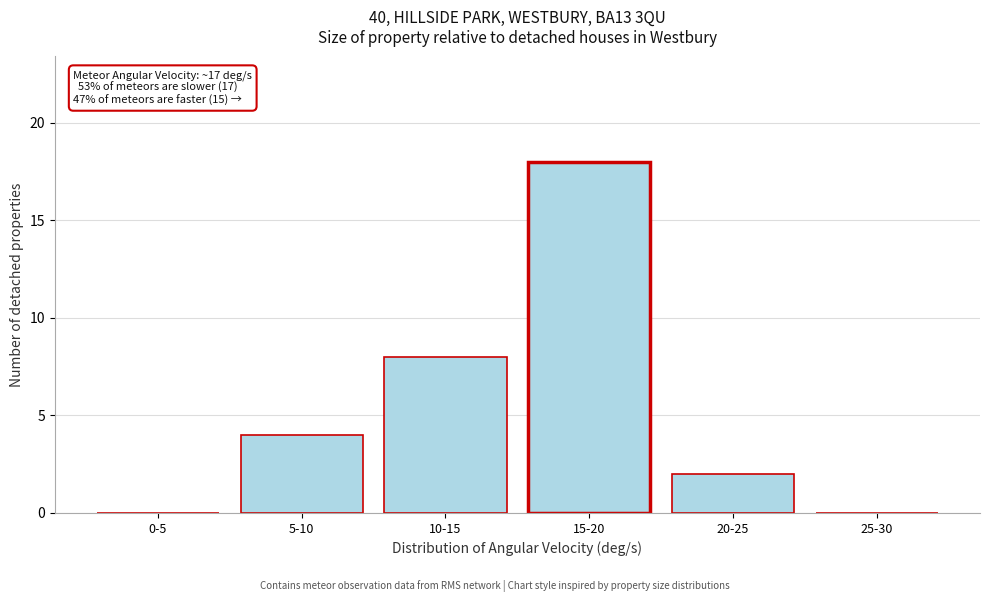

Reading left to right, what are all the values shown in this chart?

0-5=0	5-10=4	10-15=8	15-20=18	20-25=2	25-30=0